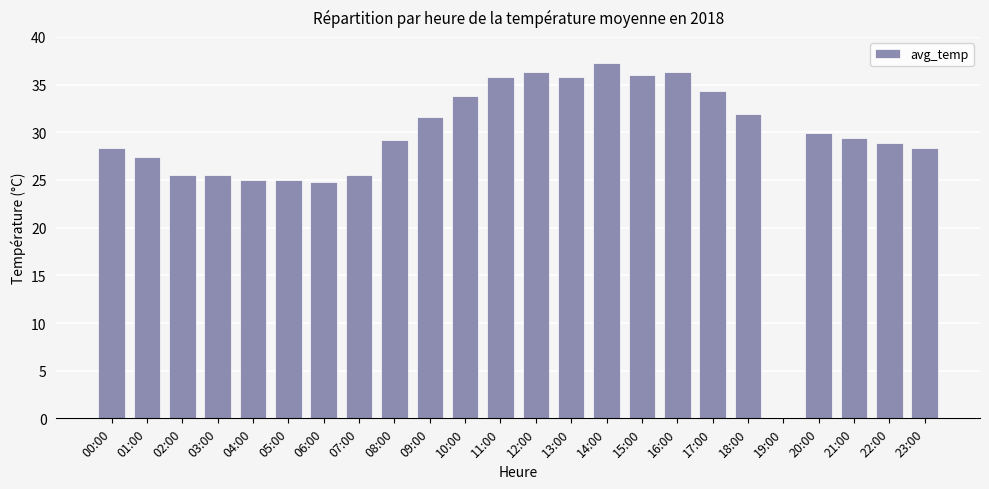

What value does the data have at 18:00?

31.9